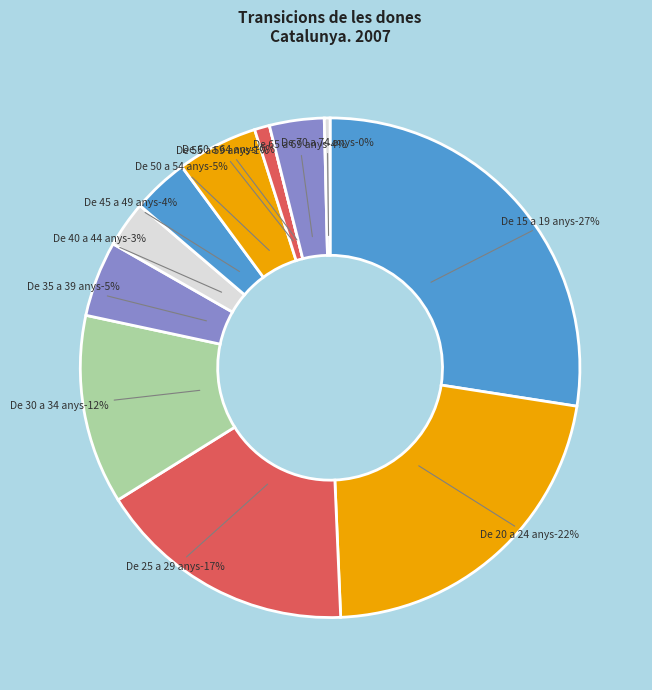

What is the total percentage of De 35 a 39 anys and De 25 a 29 anys?

21.7%